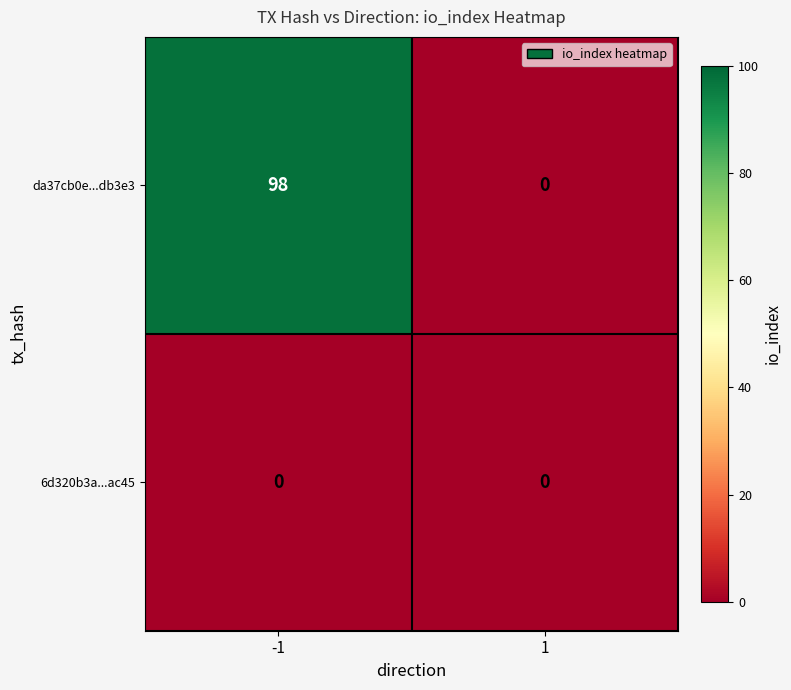

At which category is the sum across all series the highest?

-1